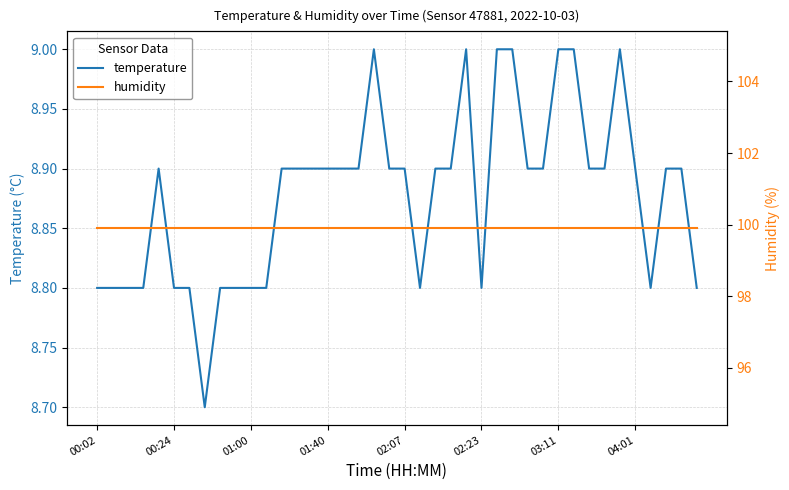

Reading left to right, transcribe all the data shown in this chart.

temperature: 8.8	8.8	8.8	8.8	8.9	8.8	8.8	8.7	8.8	8.8	8.8	8.8	8.9	8.9	8.9	8.9	8.9	8.9	9.0	8.9	8.9	8.8	8.9	8.9	9.0	8.8	9.0	9.0	8.9	8.9	9.0	9.0	8.9	8.9	9.0	8.9	8.8	8.9	8.9	8.8
humidity: 99.9	99.9	99.9	99.9	99.9	99.9	99.9	99.9	99.9	99.9	99.9	99.9	99.9	99.9	99.9	99.9	99.9	99.9	99.9	99.9	99.9	99.9	99.9	99.9	99.9	99.9	99.9	99.9	99.9	99.9	99.9	99.9	99.9	99.9	99.9	99.9	99.9	99.9	99.9	99.9